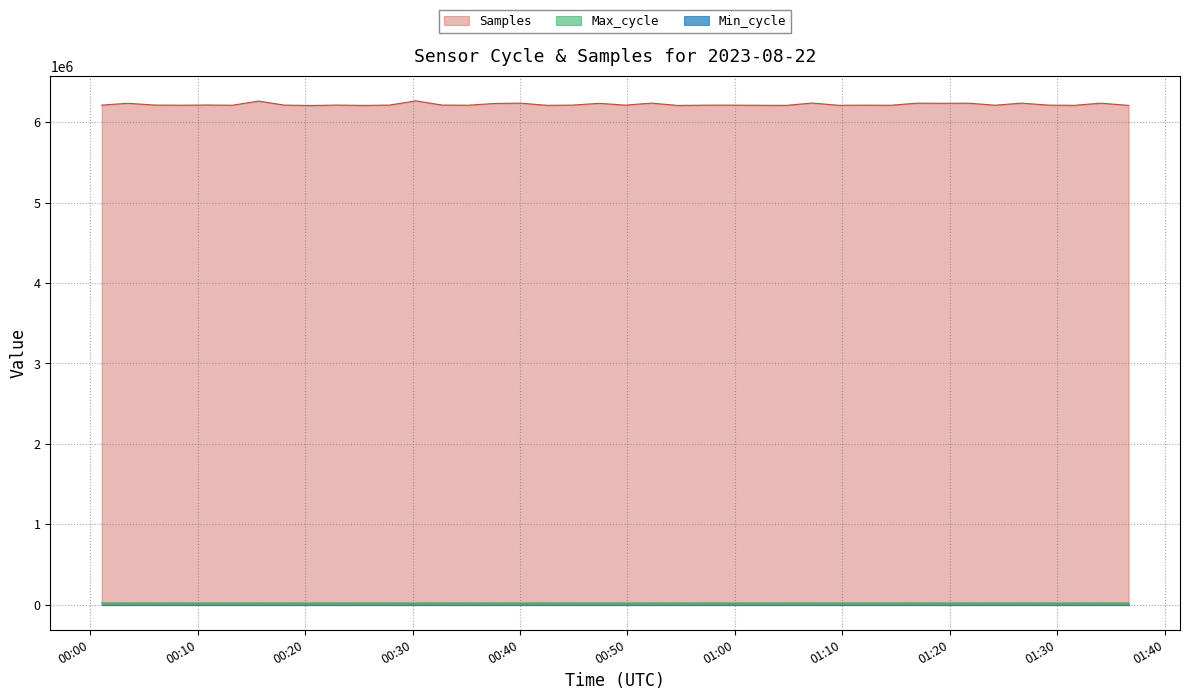

Is it true that Samples equals 9936370 at 2023/08/22 01:36:39?

False